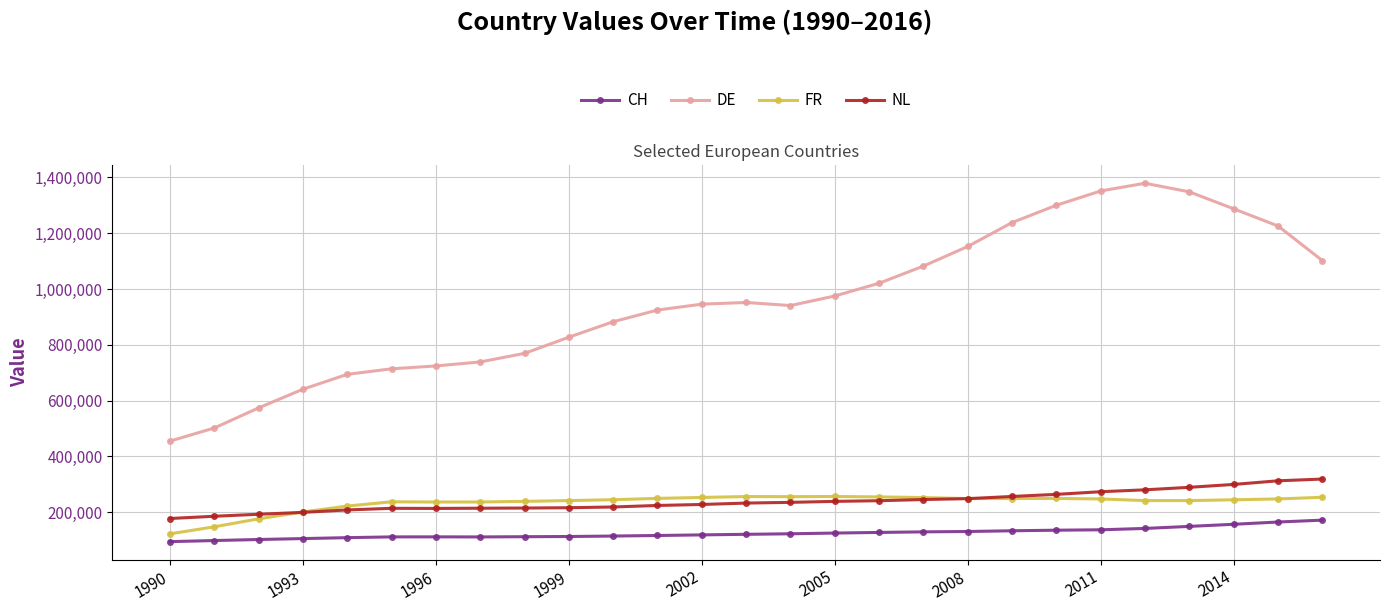

Which series has the widest spread of values?

DE